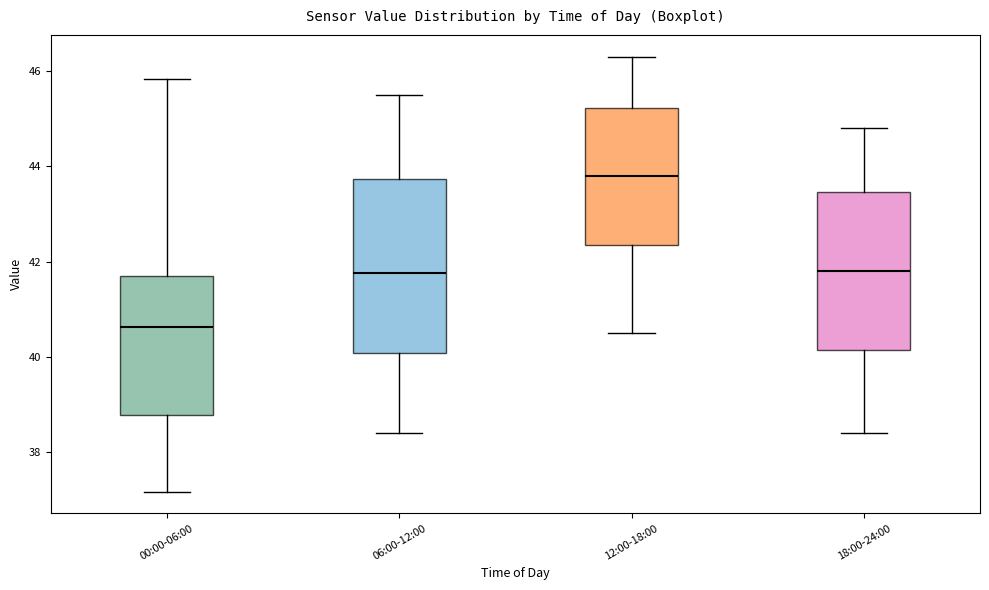

Reading left to right, transcribe this box plot: for each box, give where its median line is, the range the box spans, and where its two whiskers end, as read against the y-axis. The values are not printed on the chart, so give them approximately, as read against the axis.

00:00-06:00: median 40.6, box 38.8 to 41.6, whiskers 37.2 to 45.8
06:00-12:00: median 41.8, box 40.0 to 43.8, whiskers 38.4 to 45.6
12:00-18:00: median 43.8, box 42.4 to 45.2, whiskers 40.6 to 46.4
18:00-24:00: median 41.8, box 40.2 to 43.4, whiskers 38.4 to 44.8